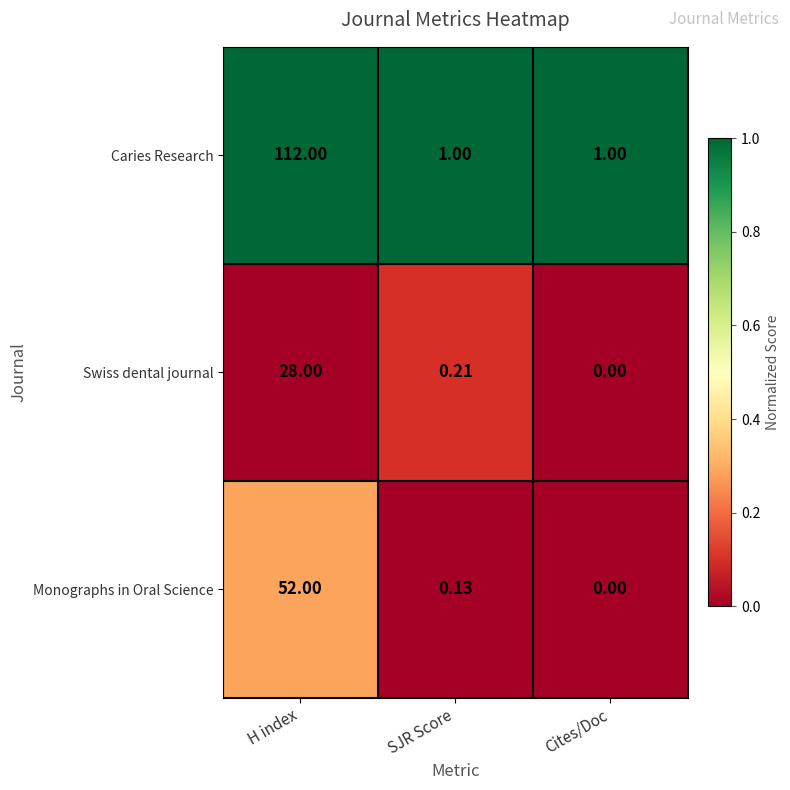

Rank the series by their maximum value, from lowest to highest.

Swiss dental journal, Monographs in Oral Science, Caries Research